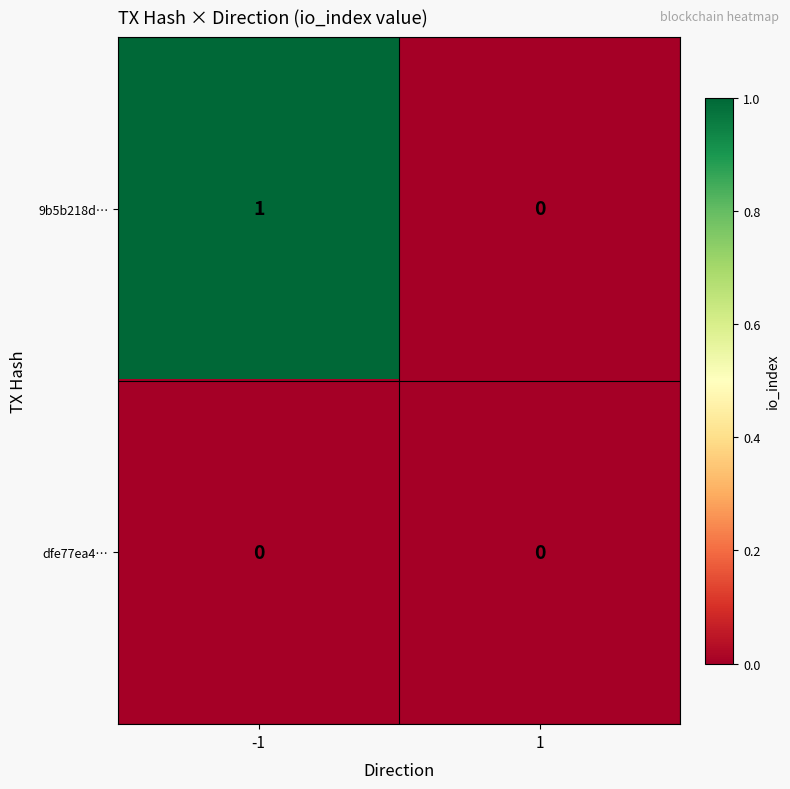

How many series are shown in this chart?

2